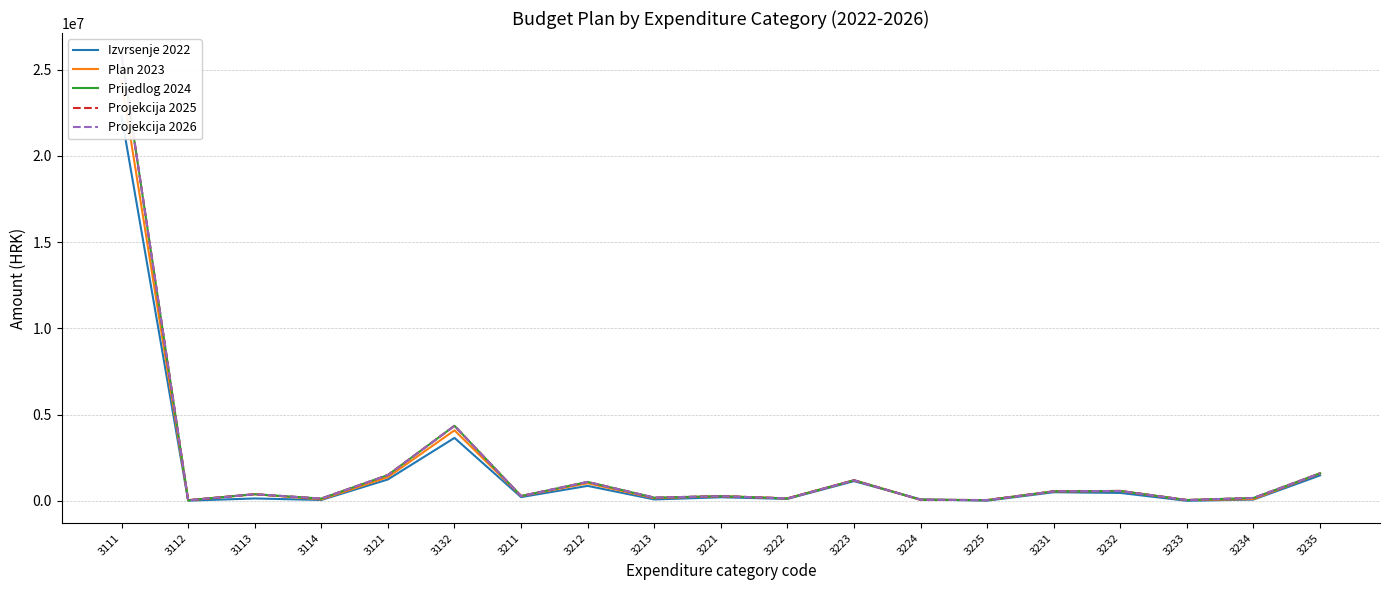

What is the difference between the highest and lowest values at 3114?

80496.7